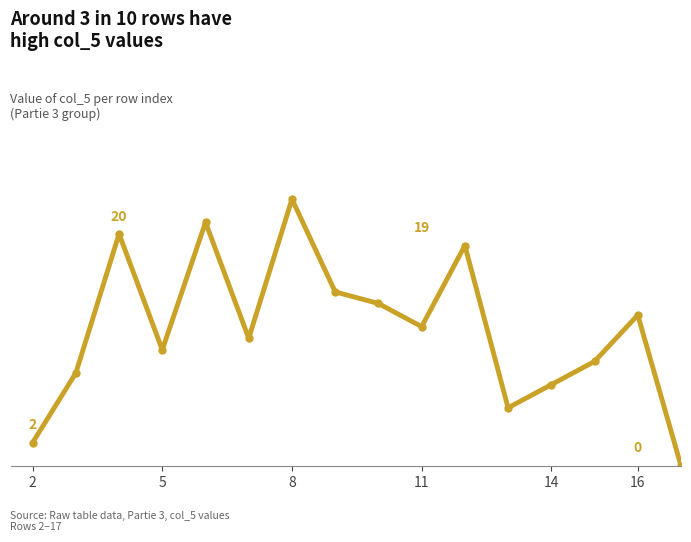

Does the chart have visible grid lines?

No